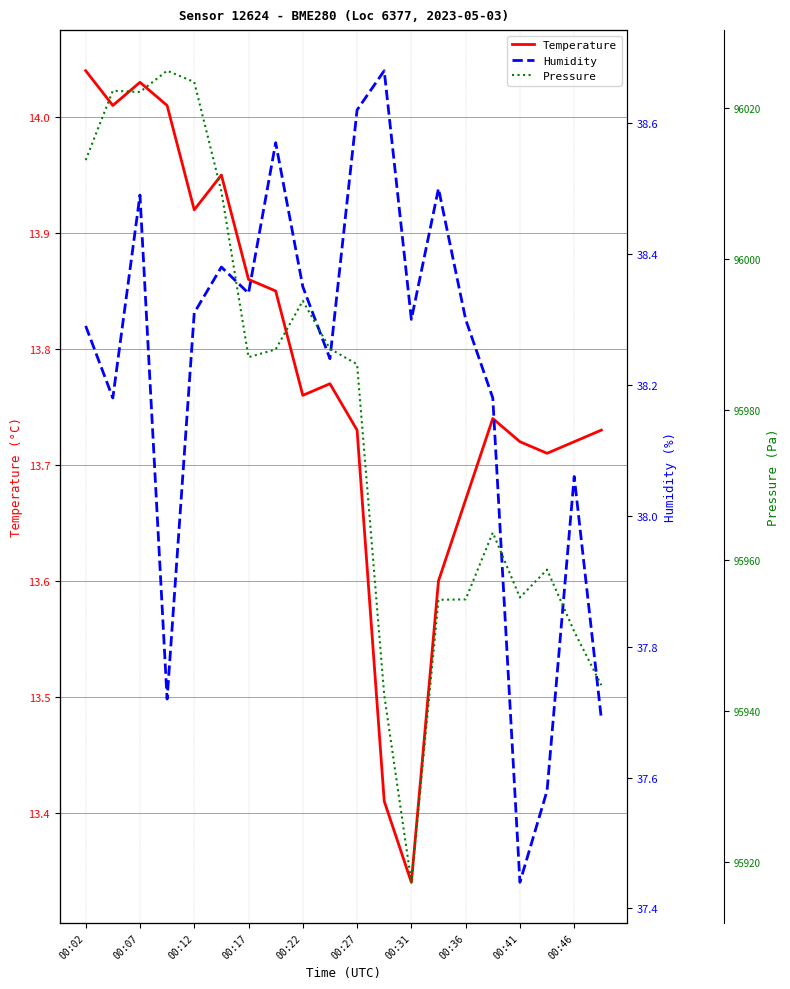

What are all the series names shown in the legend?

Temperature, Humidity, Pressure